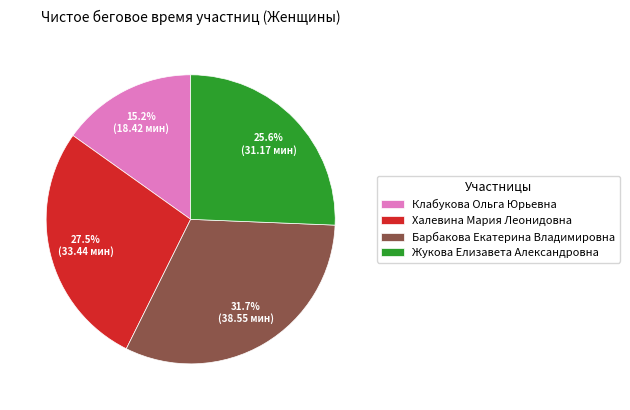

Which category has the smallest portion of the pie?

Клабукова Ольга Юрьевна